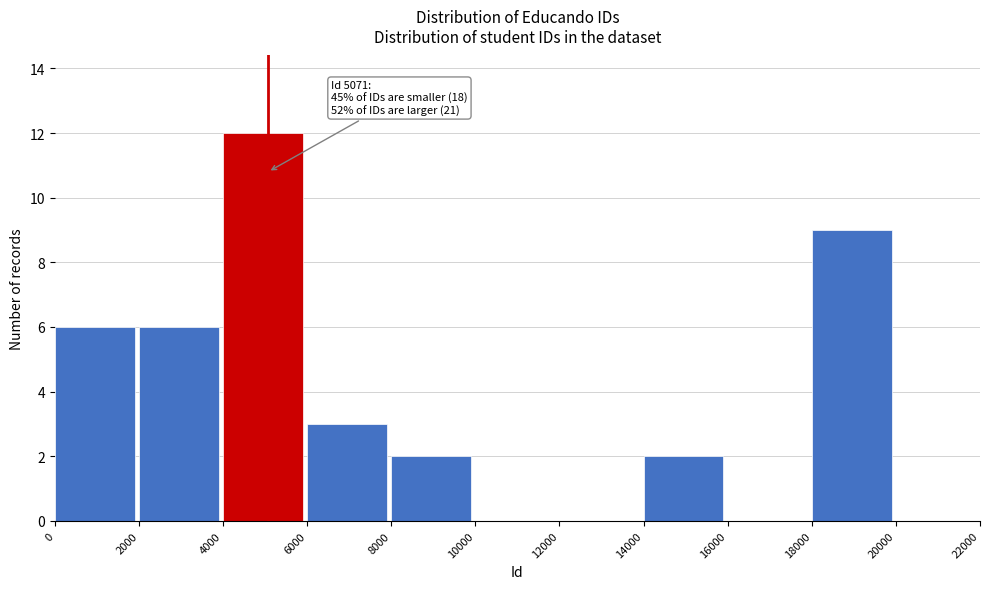

Over which range of the x-axis is the bar tallest?

4000 to 6000